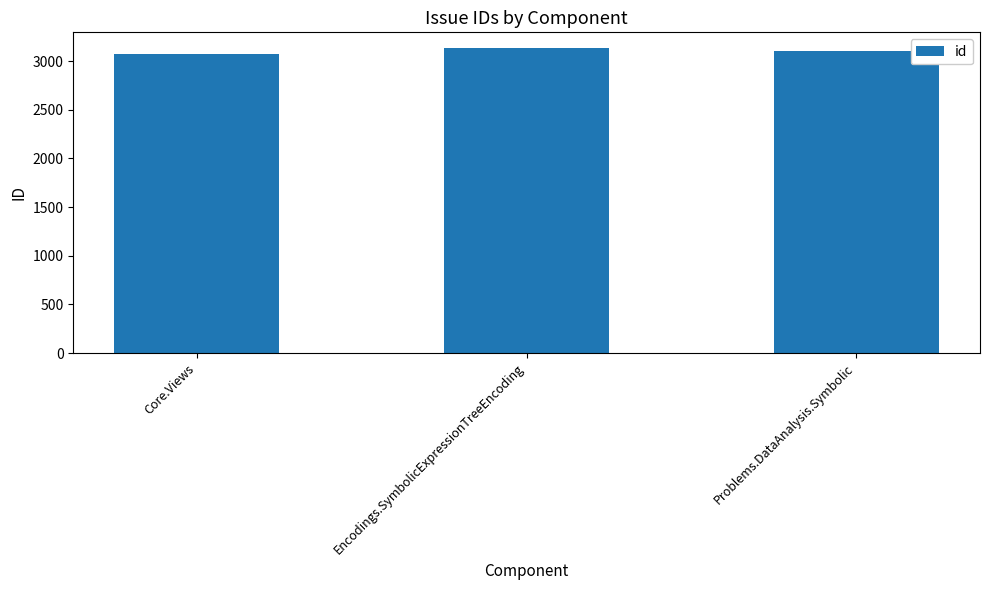

Rank the categories by value from highest to lowest.

Encodings.SymbolicExpressionTreeEncoding, Problems.DataAnalysis.Symbolic, Core.Views